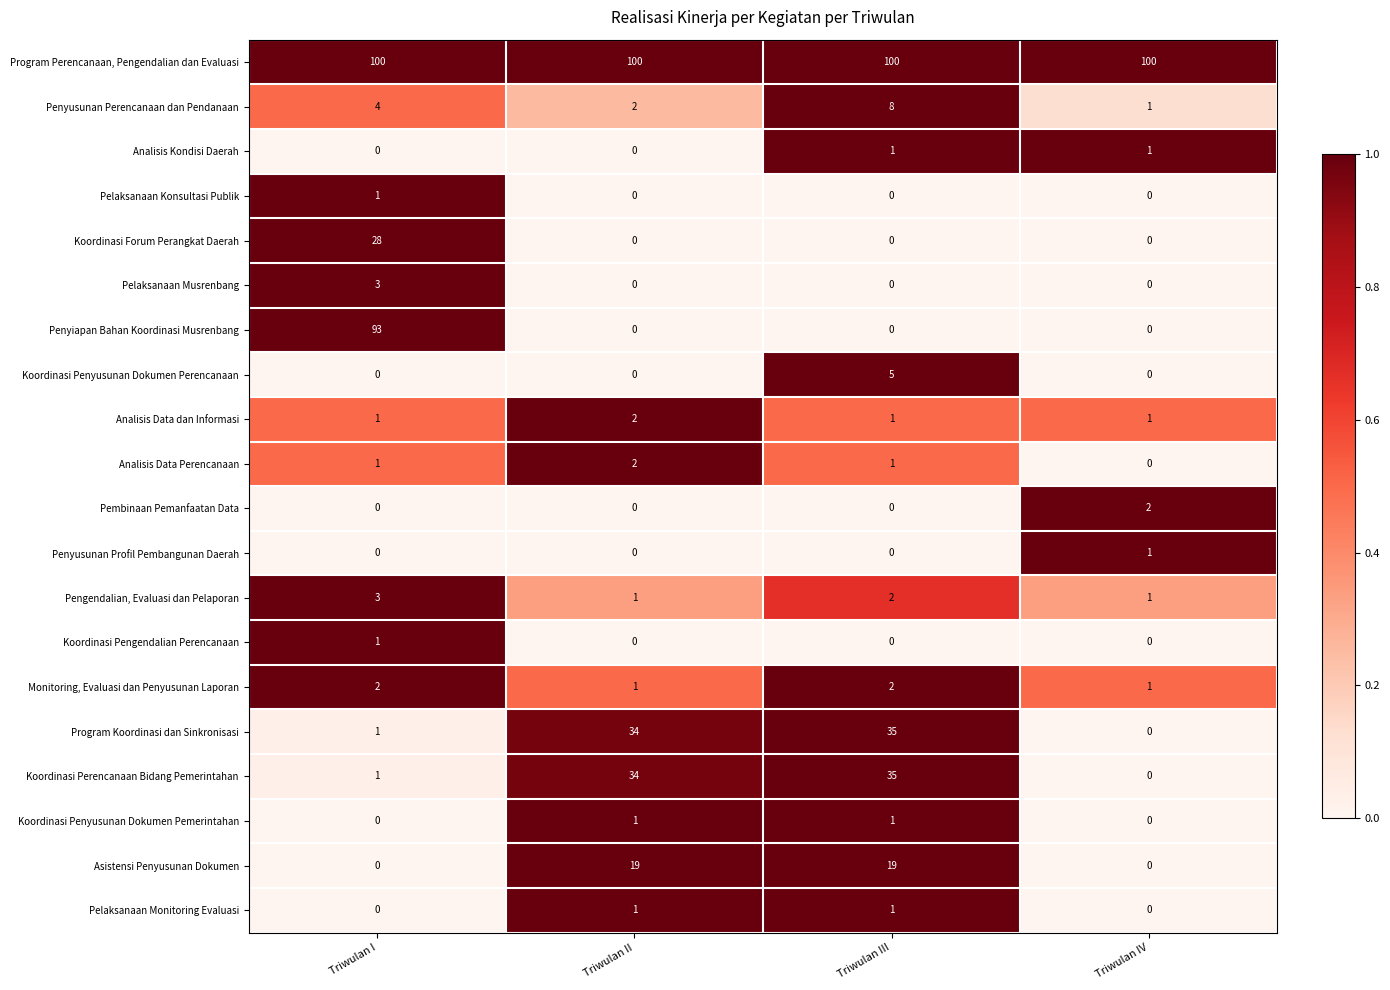

Count the Analisis Kondisi Daerah values in the range 0 to 1.

4